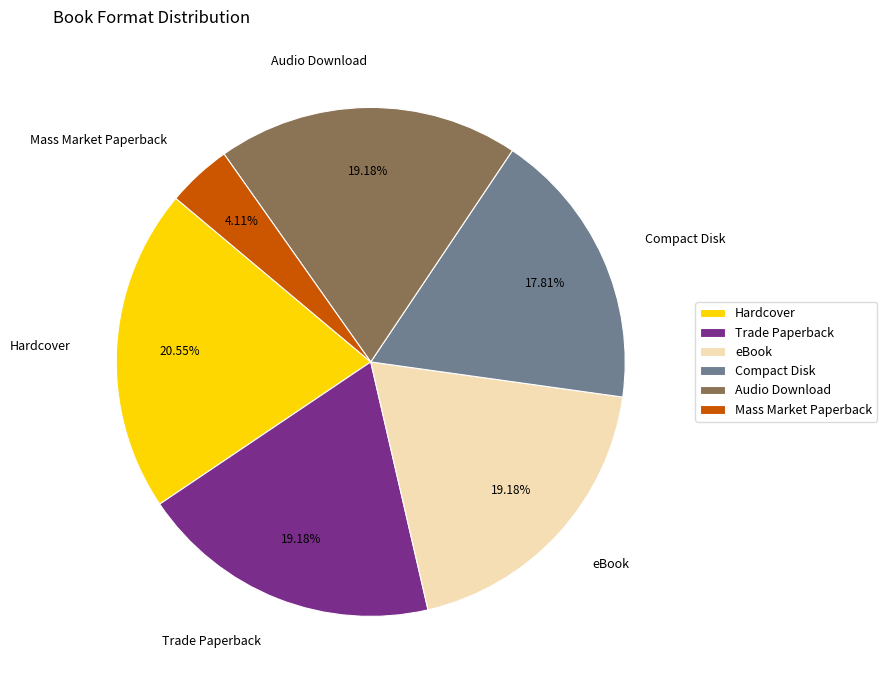

Which slice is the largest?

Hardcover